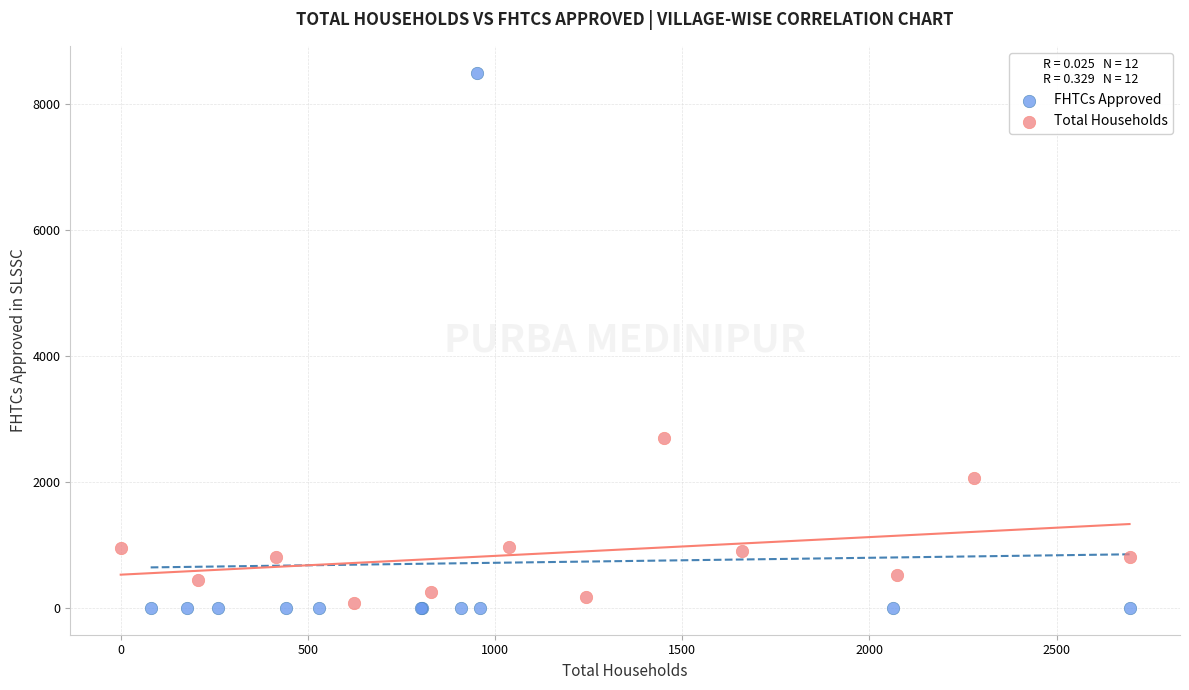

Which series contains the lowest Y value?

FHTCs Approved